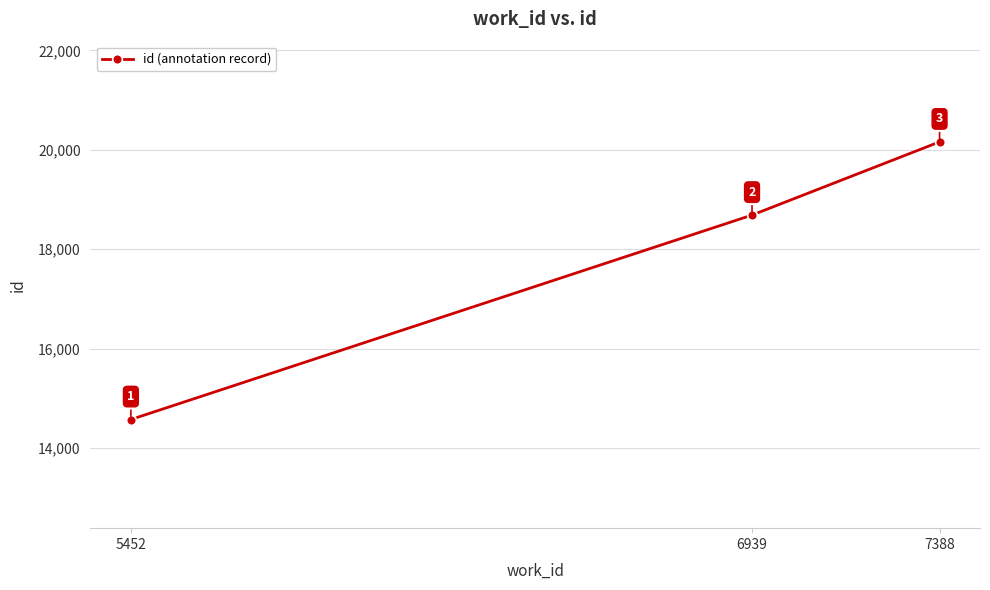

Rank the categories by value from highest to lowest.

7388, 6939, 5452